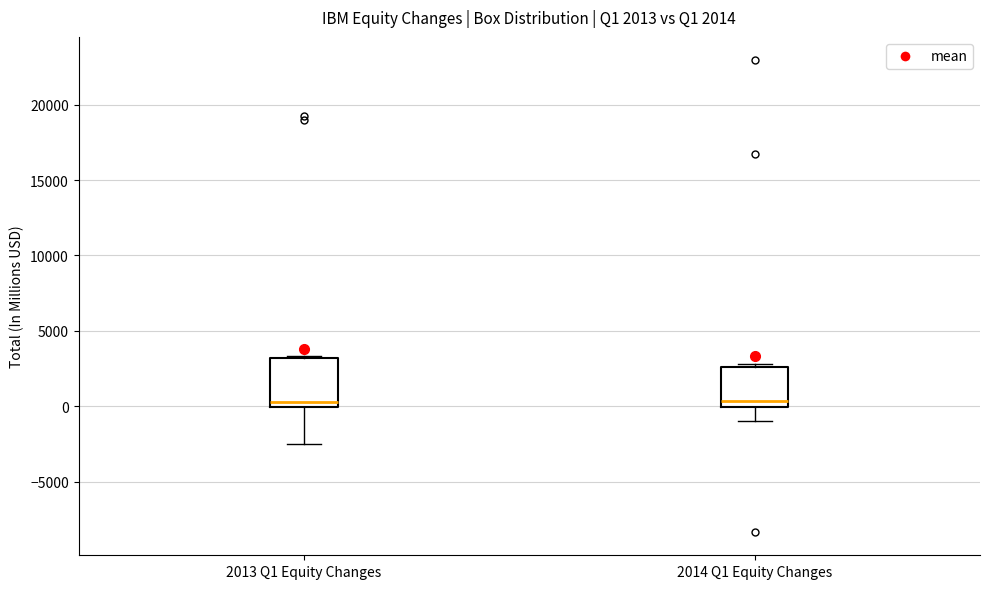

Which box is the tallest, from its lower edge to its upper edge?

2013 Q1 Equity Changes